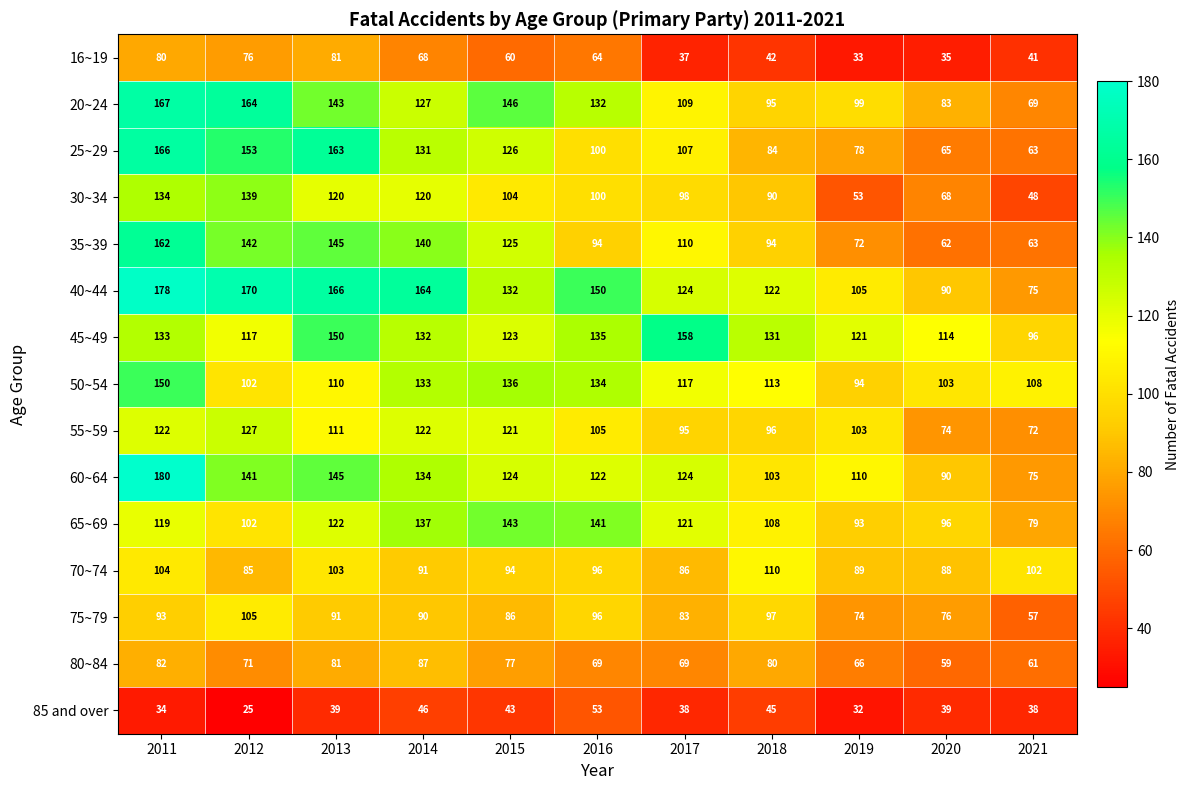

True or false: 30~34 has a value of 178 at 2013.

False